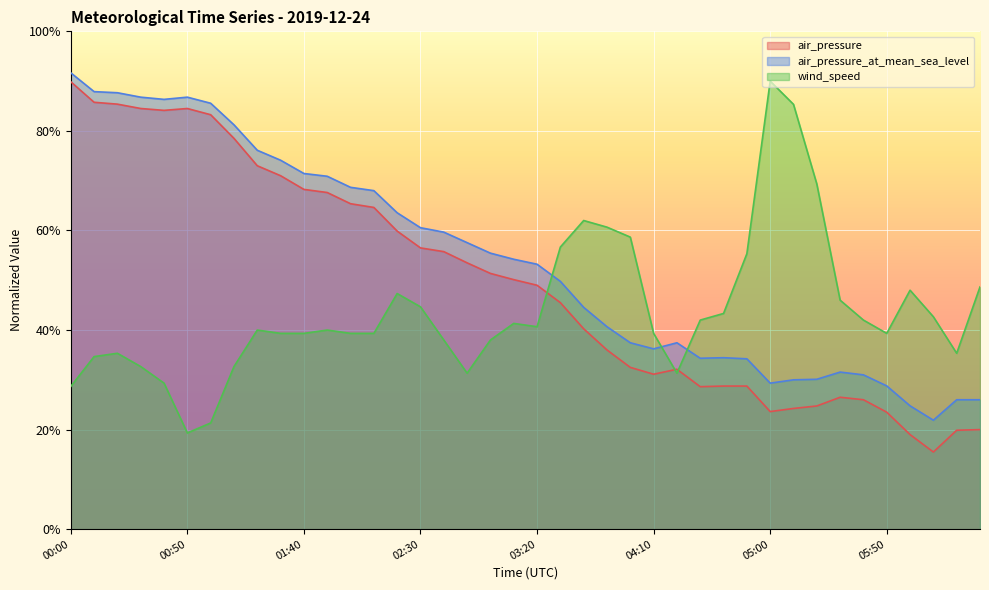

True or false: air_pressure_at_mean_sea_level and air_pressure intersect in this chart.

False